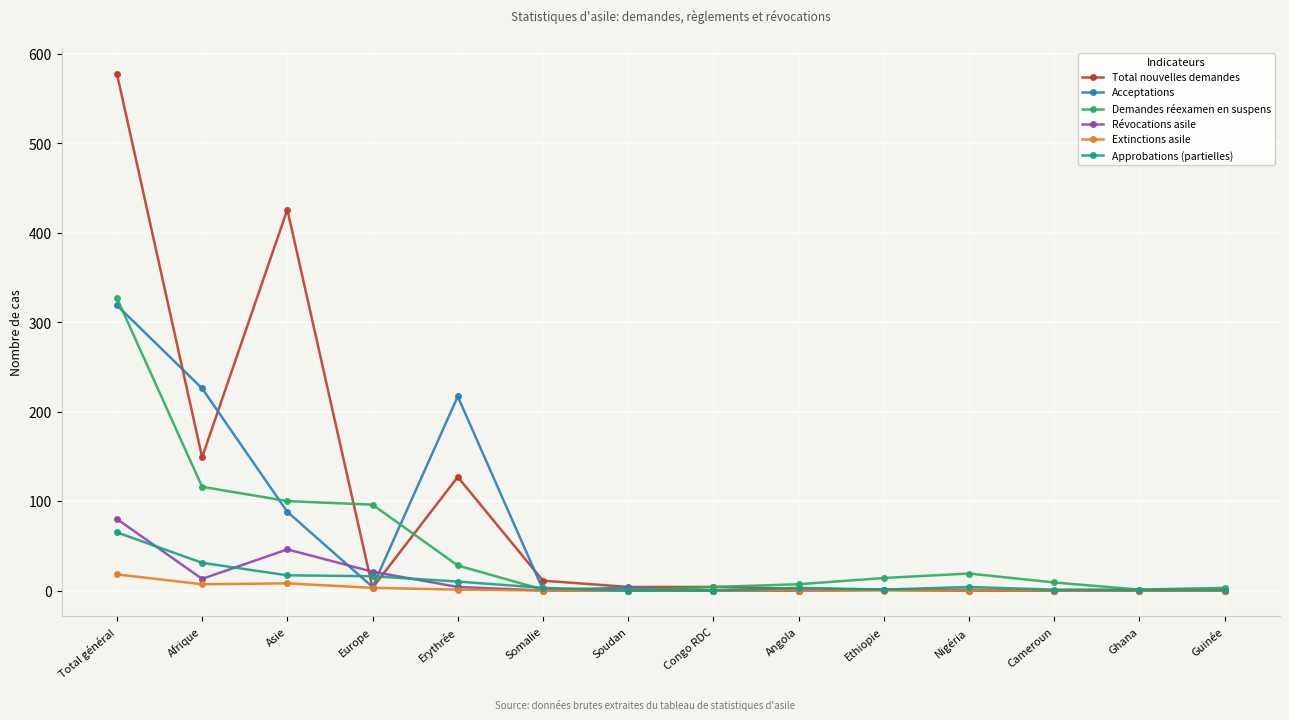

True or false: Demandes réexamen en suspens has a value of 178 at Afrique.

False